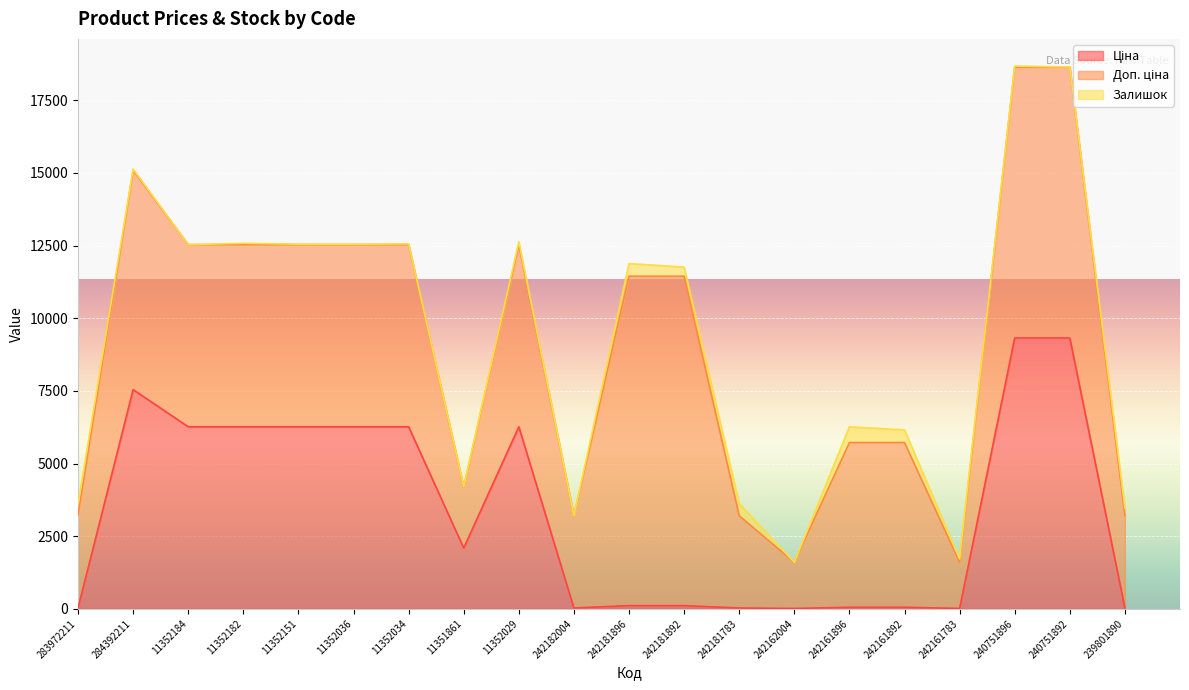

How many data points in Залишок are less than 46?

10